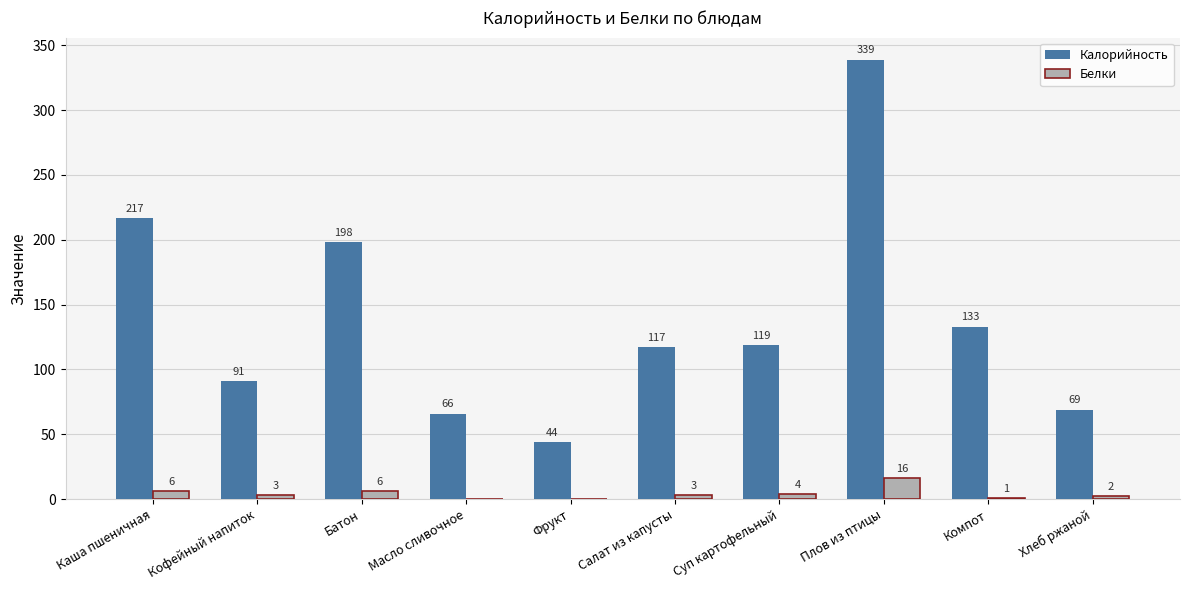

How many distinct data groups are displayed?

2